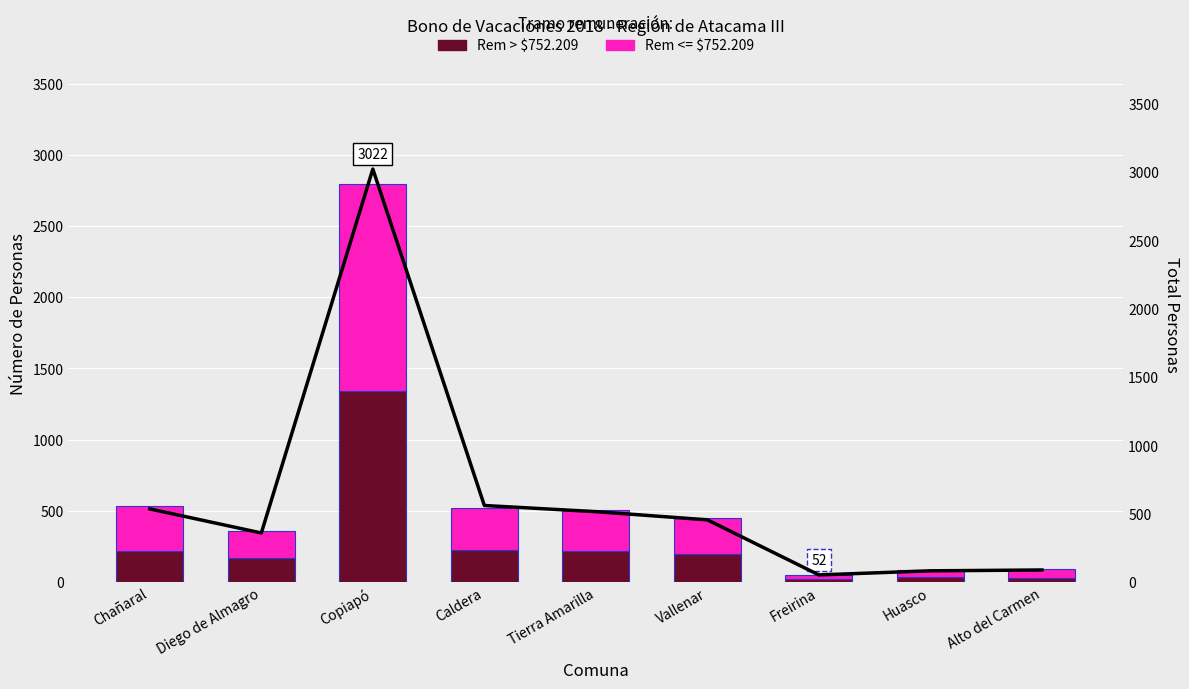

What is the difference between the Total Personas values at Chañaral and Diego de Almagro?

176